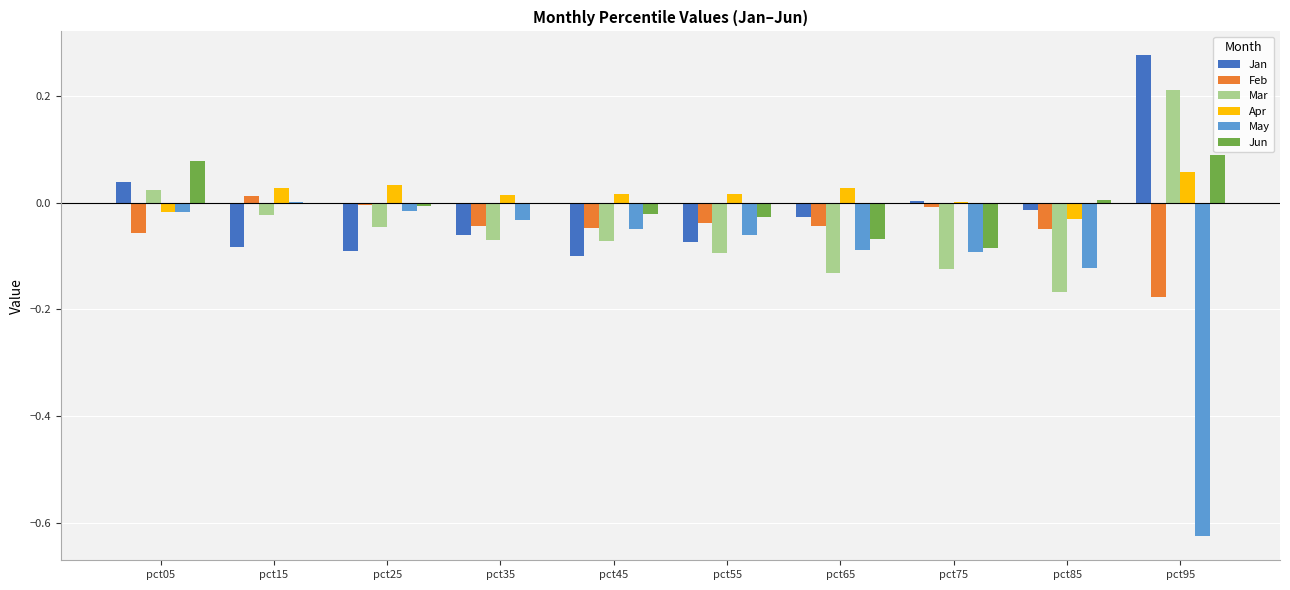

The Feb series shows -0.0 at pct65. True or false?

True